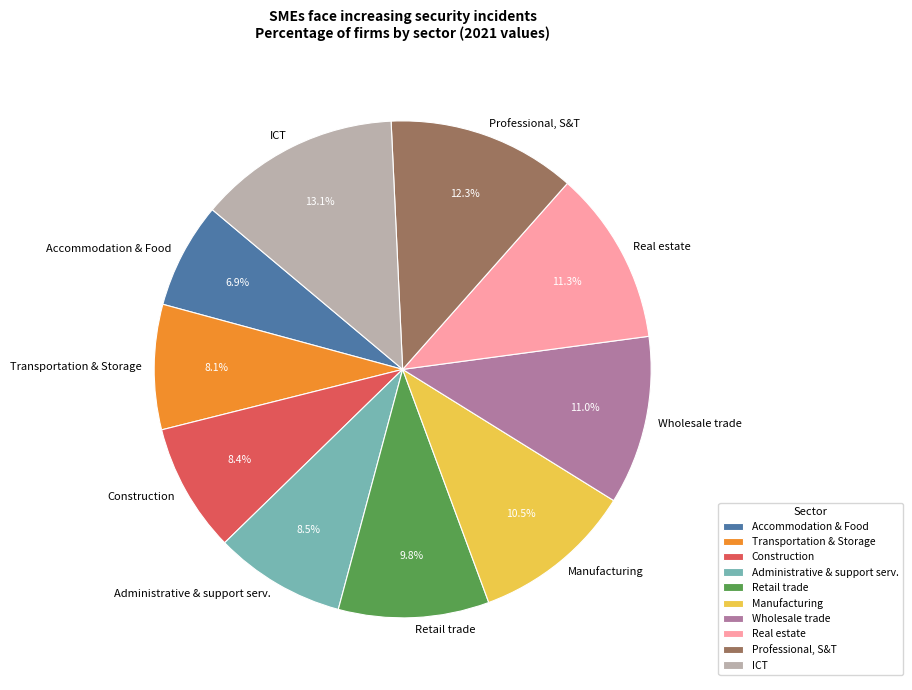

Is it true that Transportation & Storage is 8% of the pie?

True